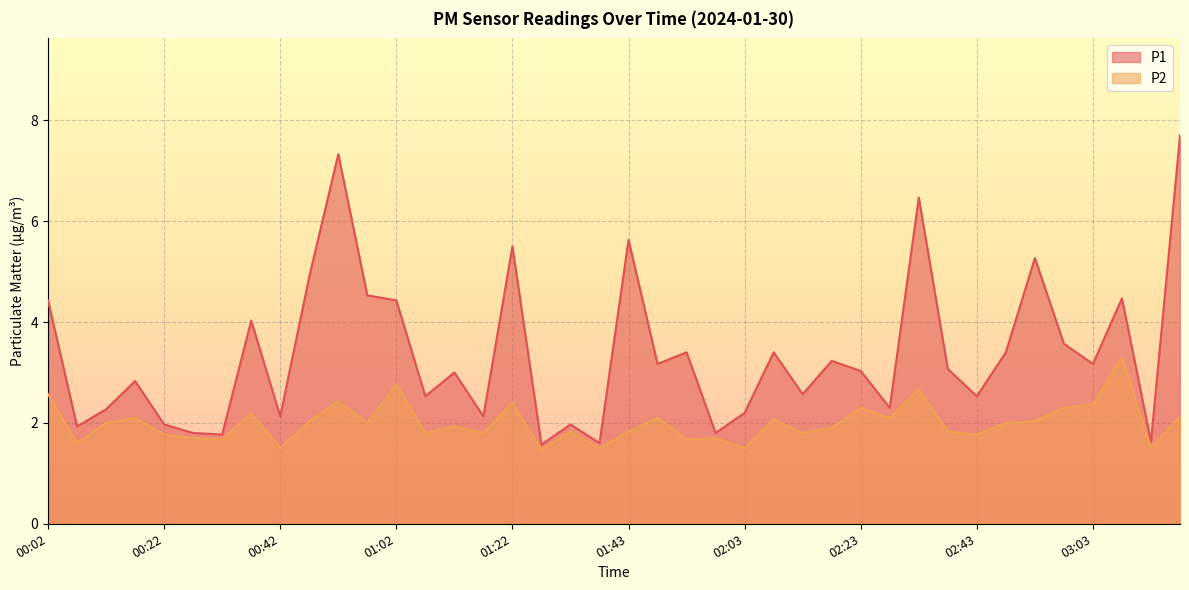

What is the total value across all series at 01:53?

5.1